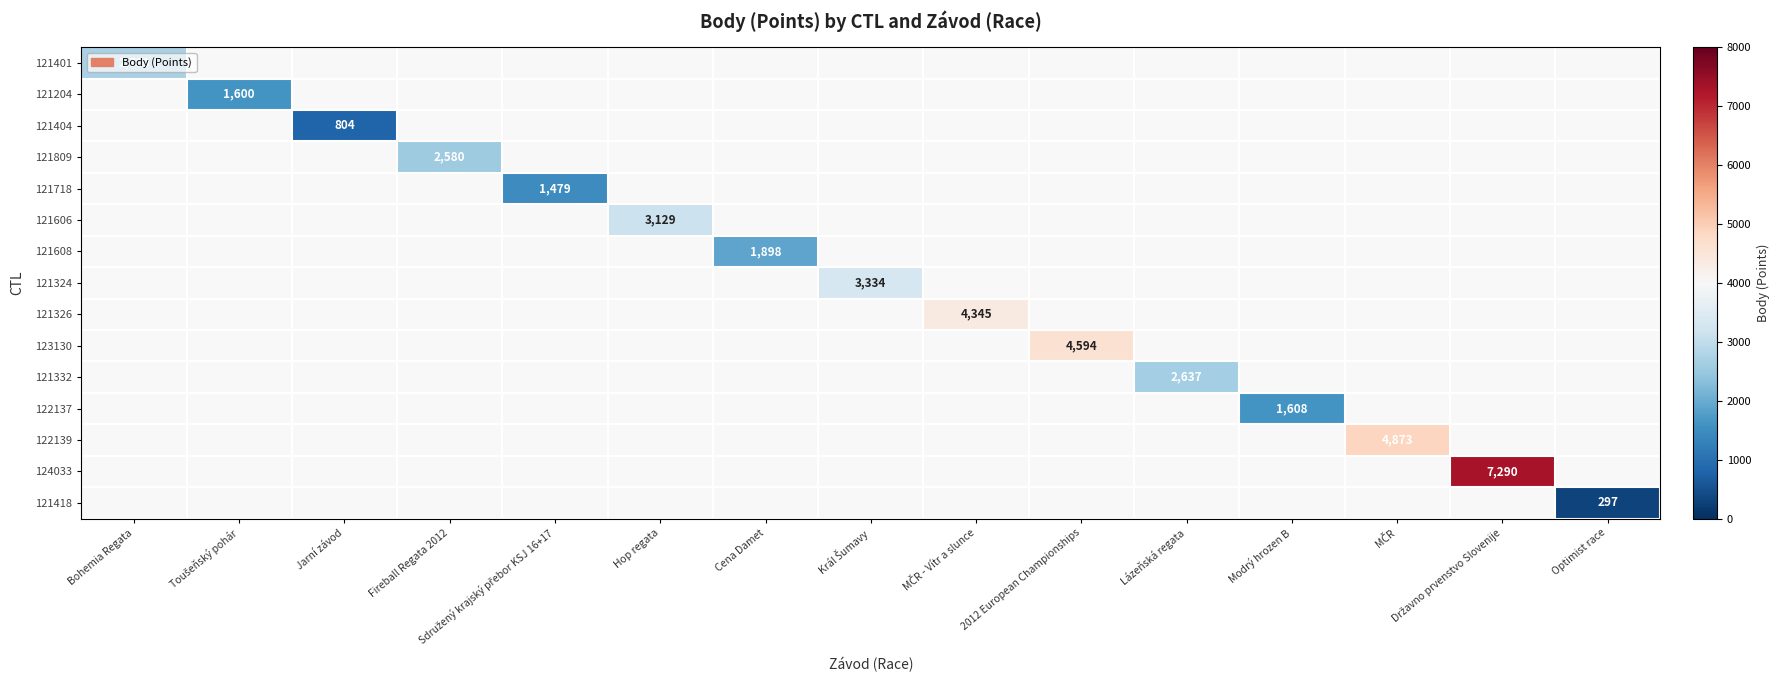

How many positive values does the 121326 series have?

1